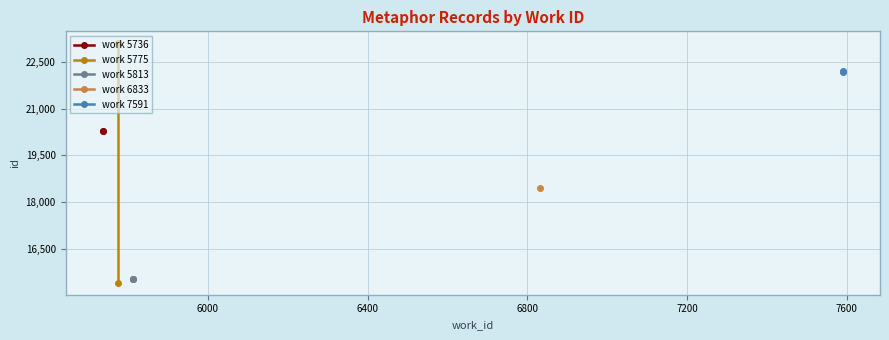

What is the maximum value shown in the chart?

23093